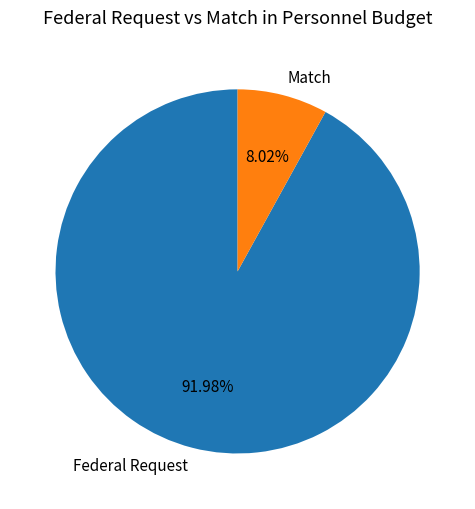

To the nearest percent, what portion does Federal Request represent?

92%